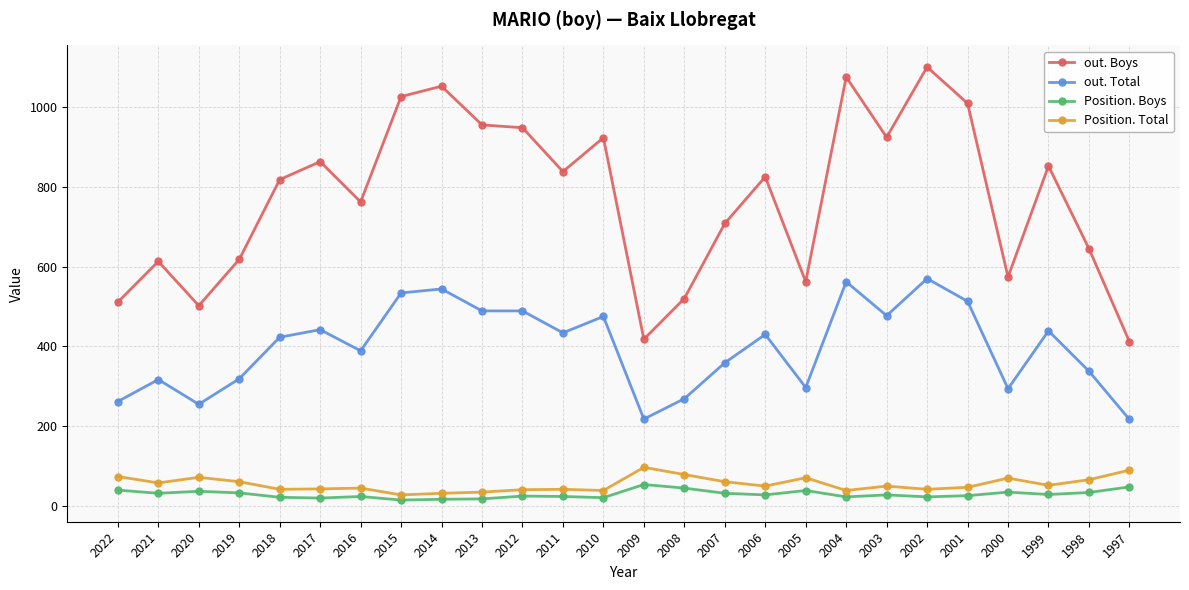

Rank the series by their maximum value, from highest to lowest.

out. Boys, out. Total, Position. Total, Position. Boys